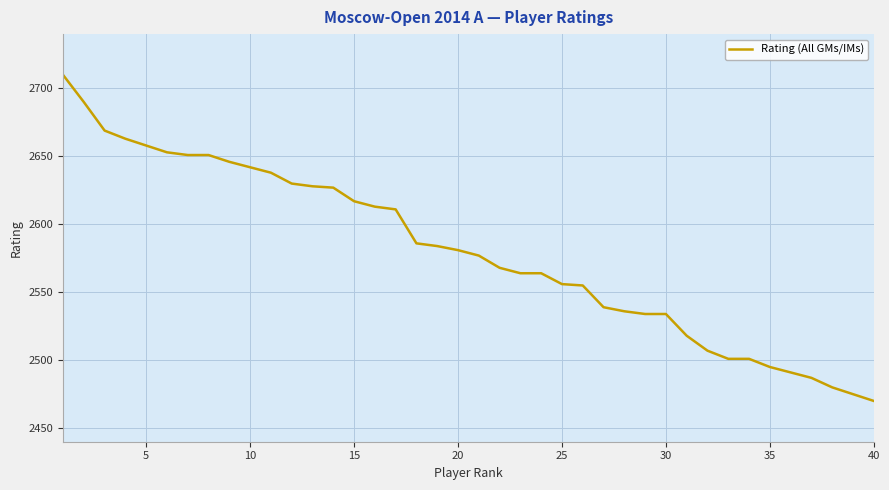

What is the difference between the maximum and minimum values?

240